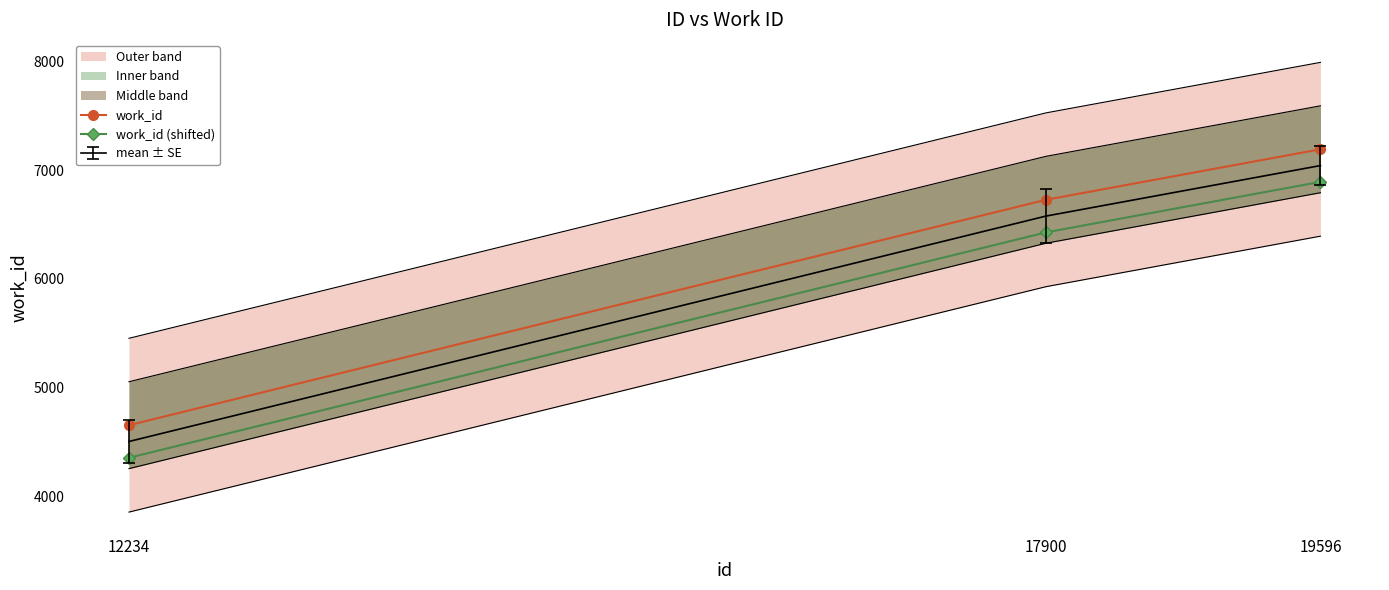

Count the number of data series in this chart.

2